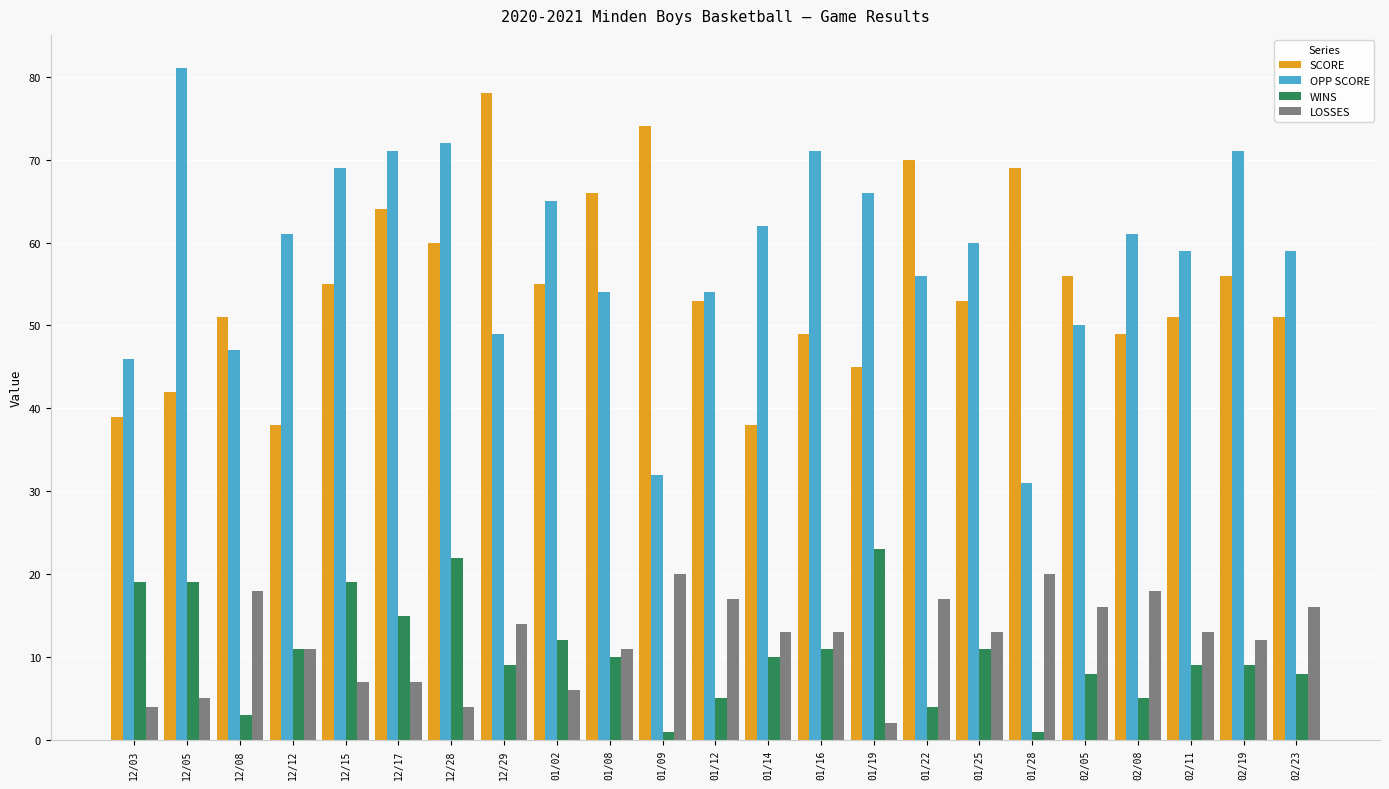

Read the LOSSES value at 12/17, to the nearest 10.

10